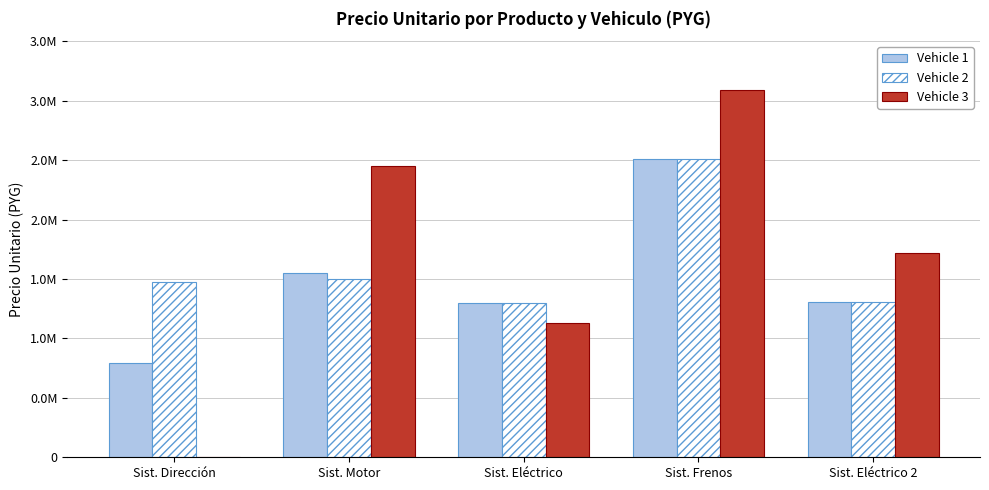

Does the chart contain stacked bars?

No